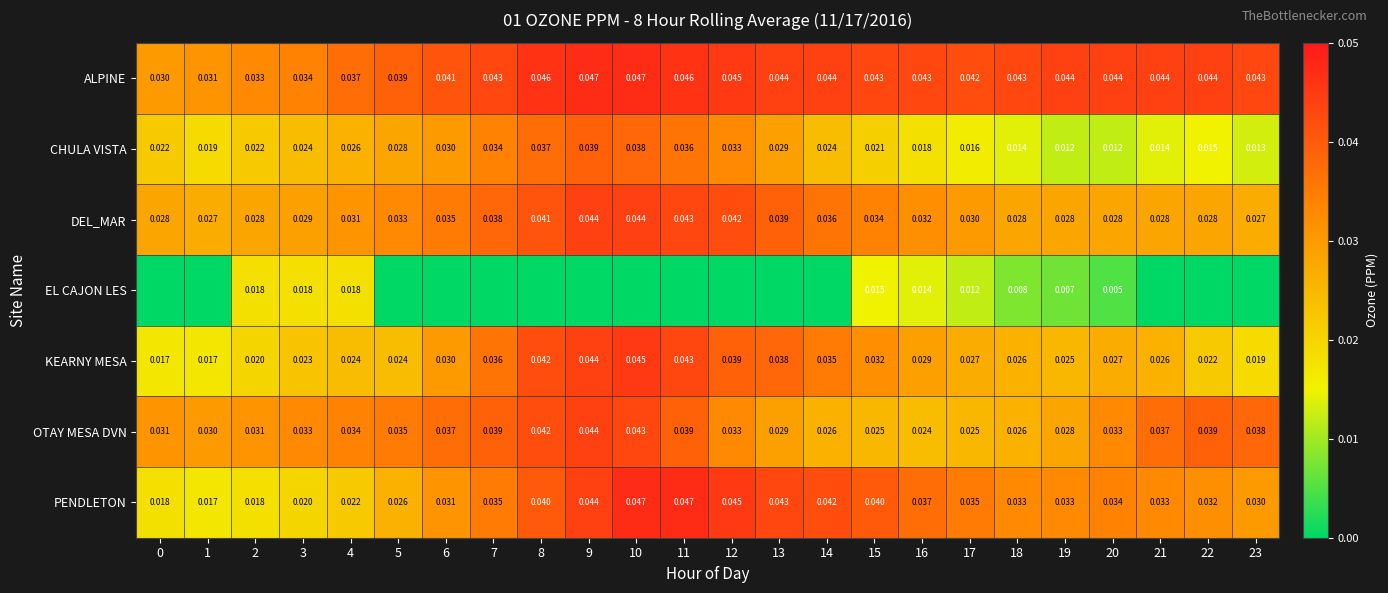

Is the value of CHULA VISTA at 20 greater than the value of OTAY MESA DVN at 14?

No